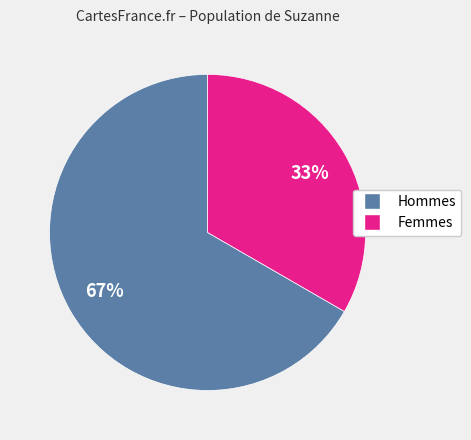

How many segments does this pie chart have?

2